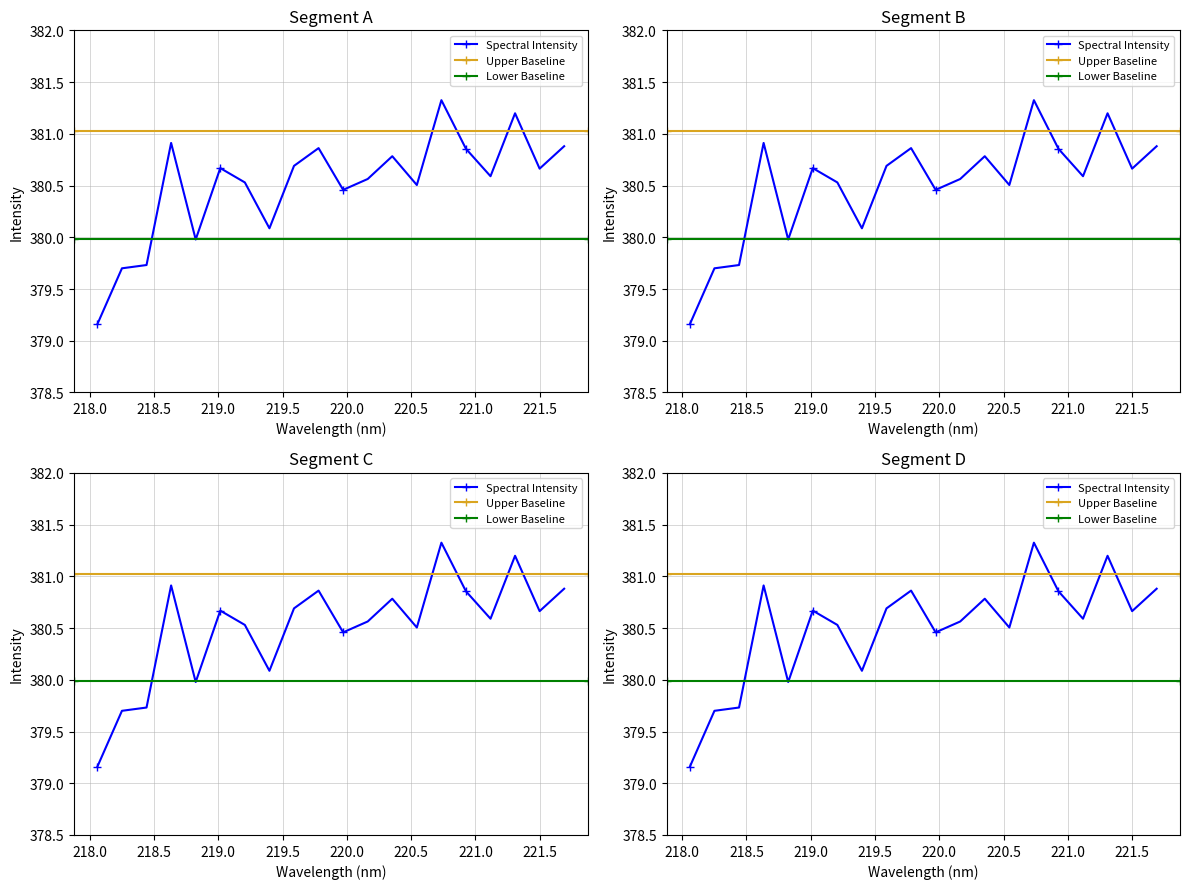

The chart shows a value of 380.7 at 219.589. True or false?

True